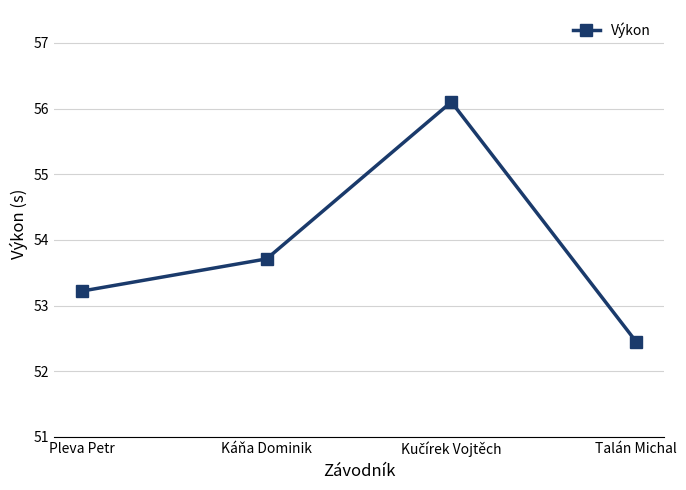

True or false: the data has more than 0 interior local peaks.

True